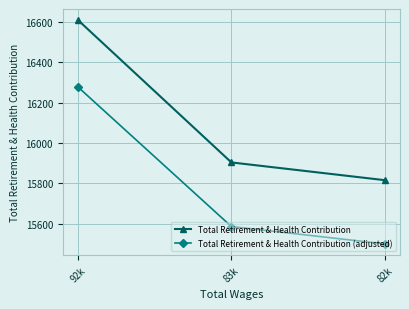

The value of Total Retirement & Health Contribution at 92k is 16610.0. True or false?

True